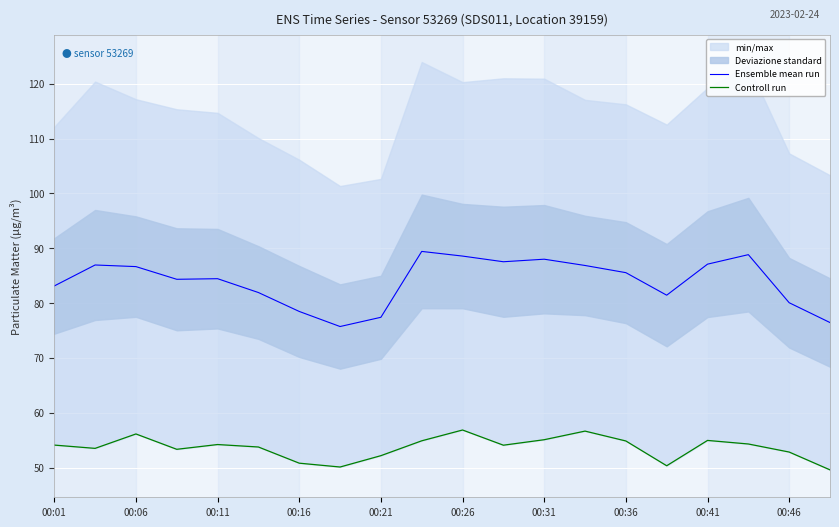

Is it true that Ensemble mean run equals 86.7 at 00:06?

True